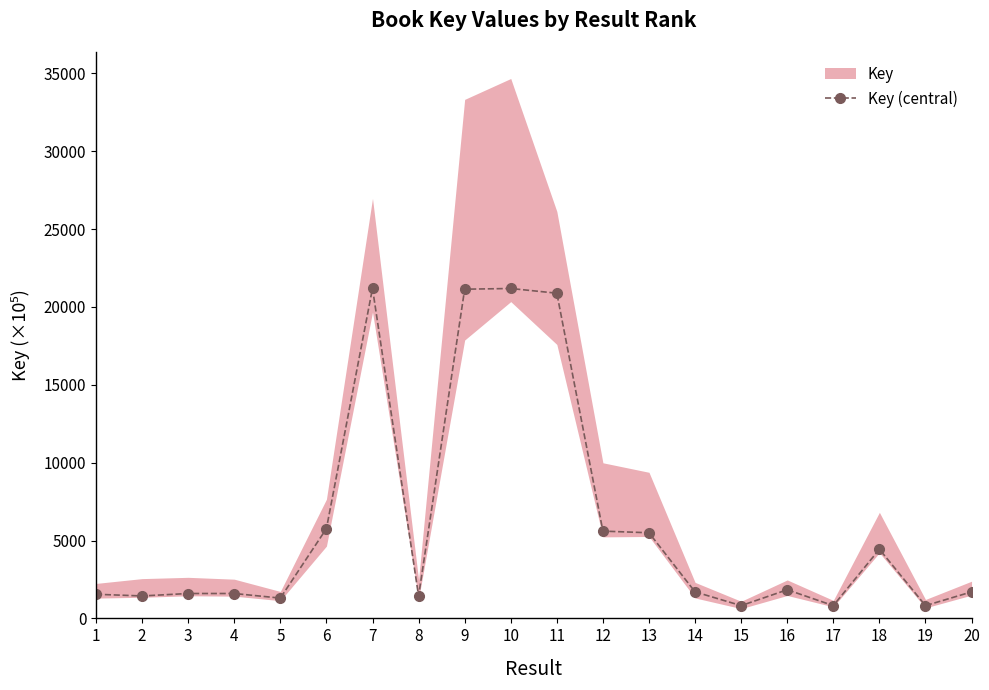

Reading right to left, transcribe all the data shown in this chart.

1701.8	819.7	4440.0	819.7	1839.2	819.8	1701.8	5499.0	5603.7	20883.4	21185.5	21140.1	1437.8	21197.3	5765.8	1302.9	1598.2	1598.2	1441.2	1548.8